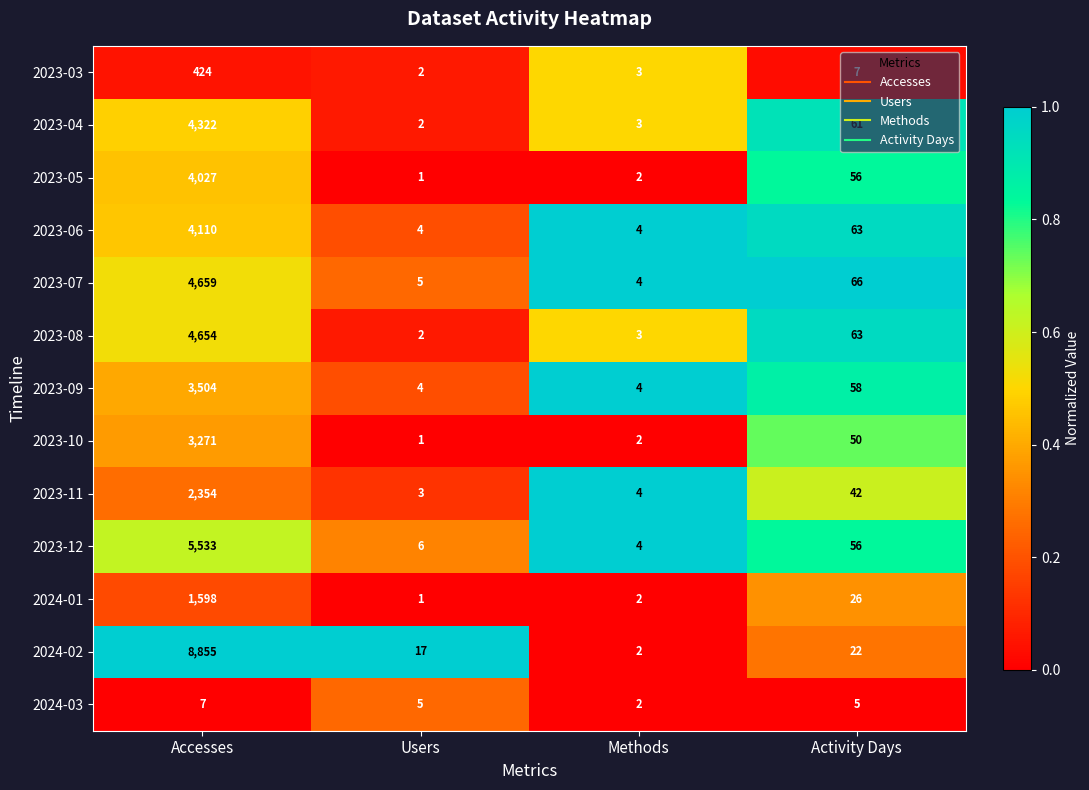

Rank the series by their maximum value, from highest to lowest.

2024-02, 2023-12, 2023-07, 2023-08, 2023-04, 2023-06, 2023-05, 2023-09, 2023-10, 2023-11, 2024-01, 2023-03, 2024-03